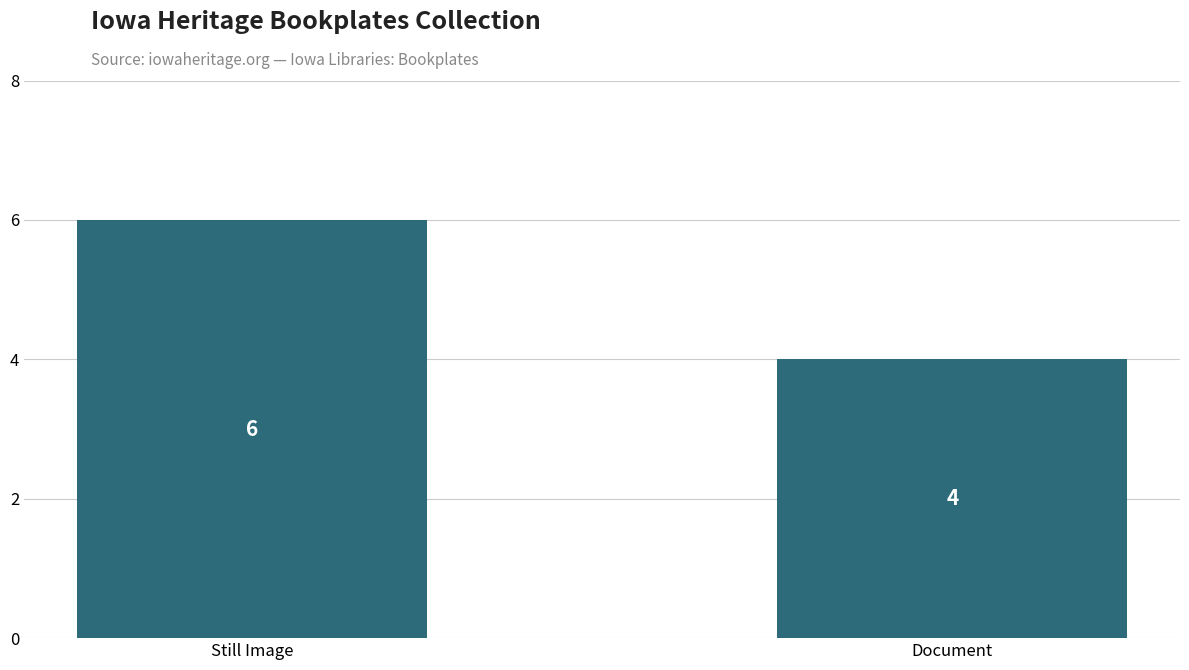

List the labels in order of value, largest first.

Still Image, Document